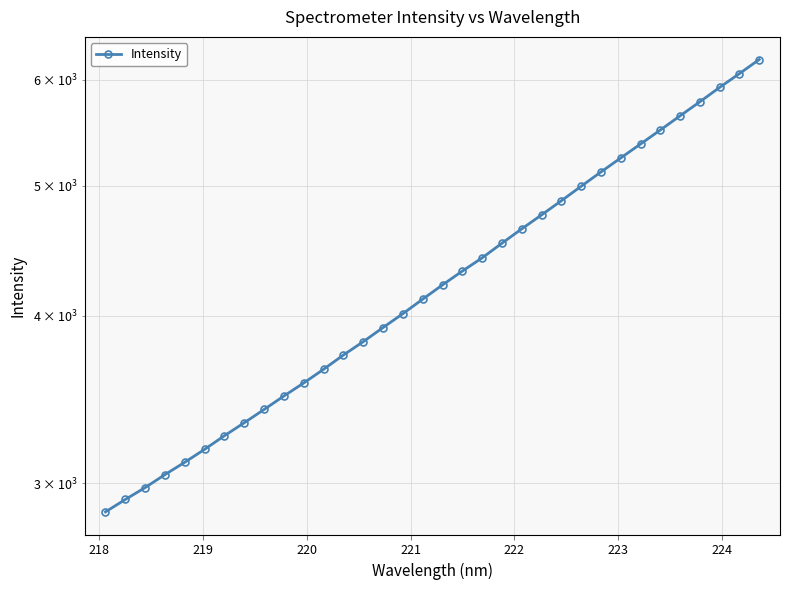

What is the sum of all values?

146018.2